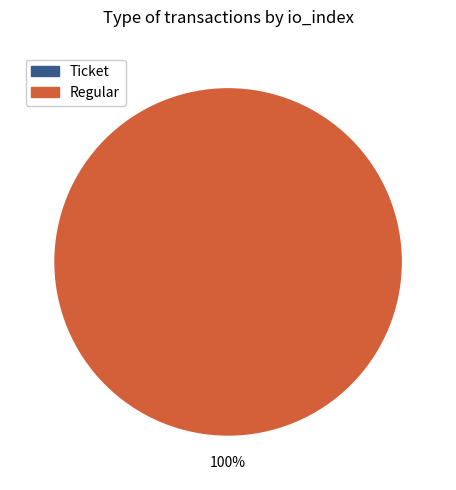

To the nearest percent, what is the difference between the largest and smallest slice percentages?

100%